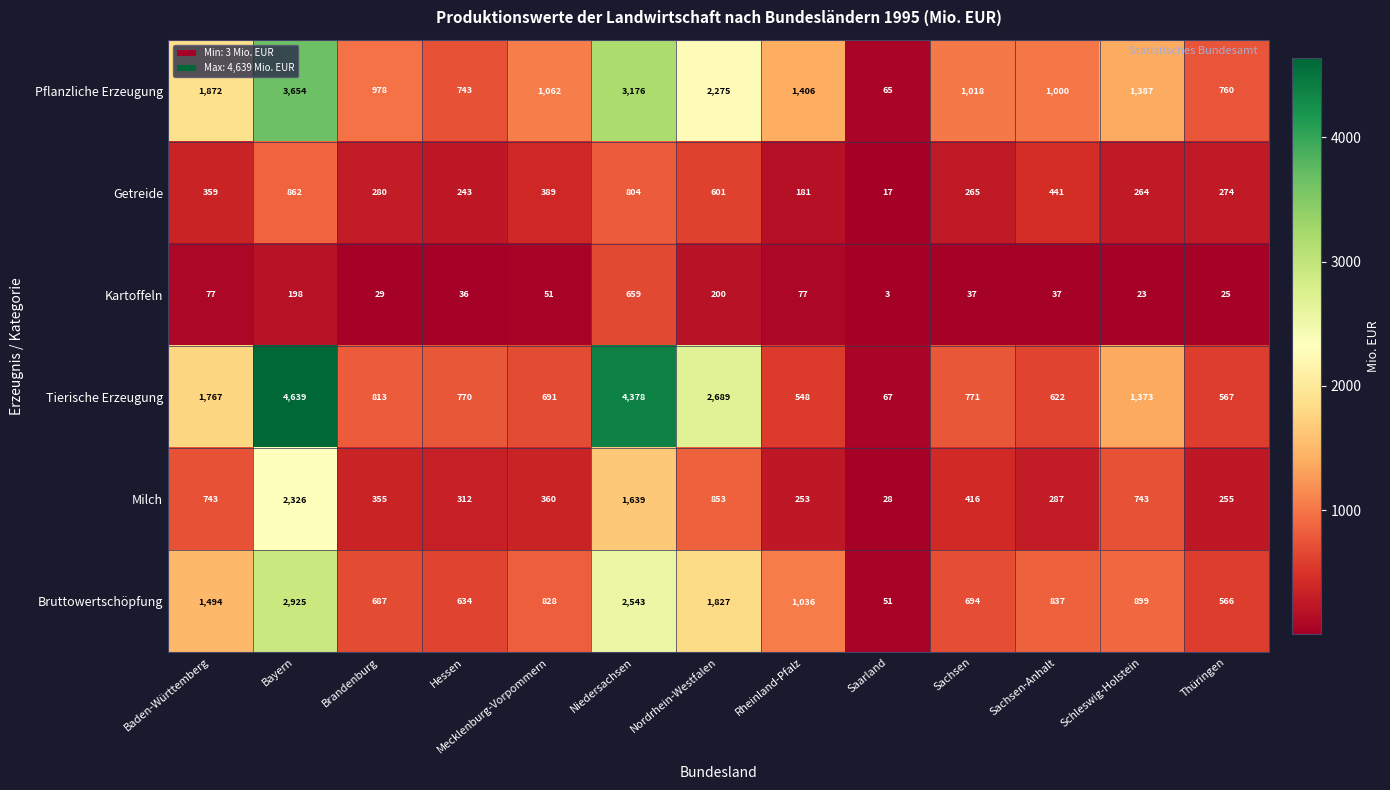

Which label corresponds to the smallest value in the chart?

Saarland